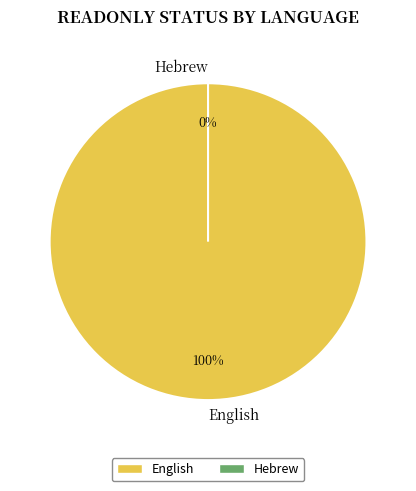

Which has a higher value, Hebrew or English?

English